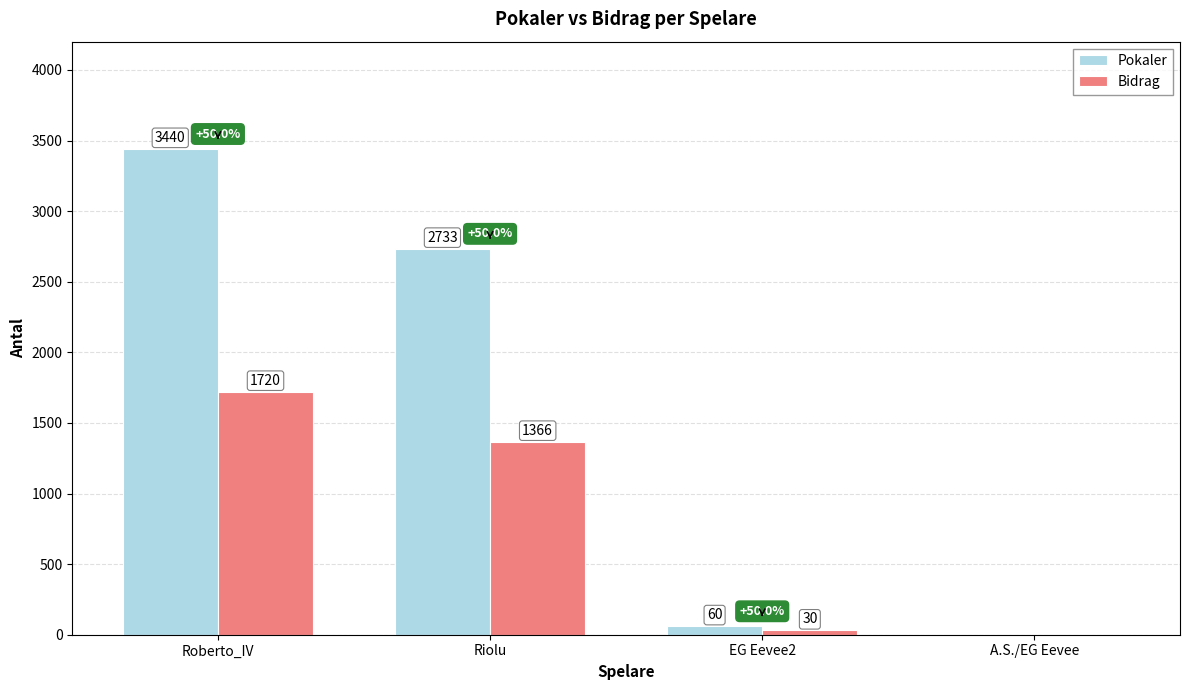

At which category is the sum across all series the highest?

Roberto_IV